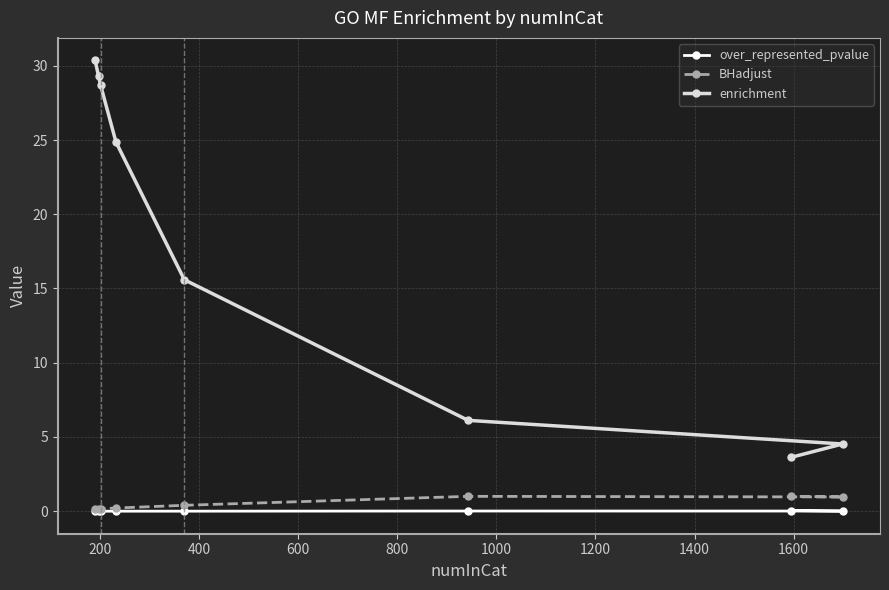

True or false: BHadjust and enrichment intersect in this chart.

False